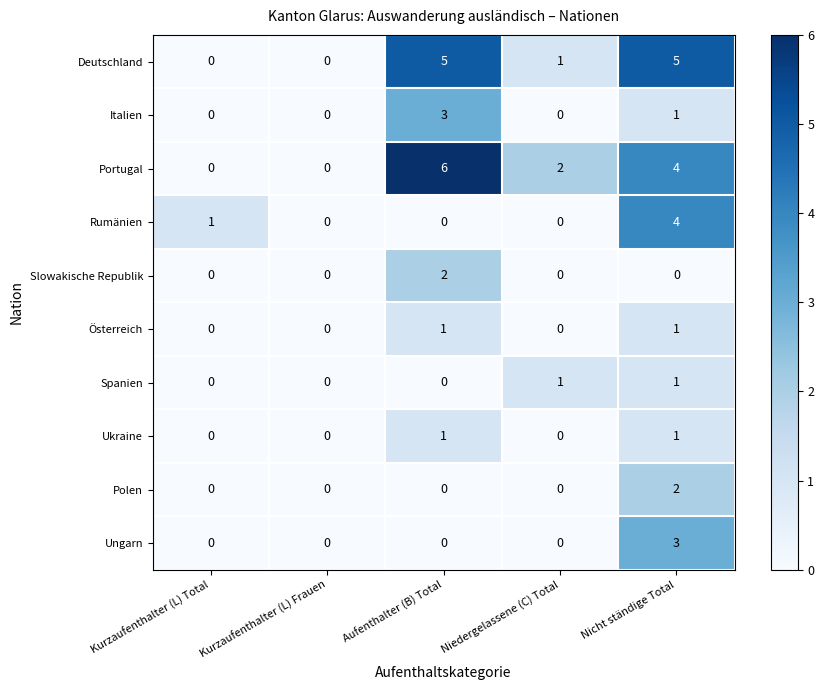

Count the number of data series in this chart.

10